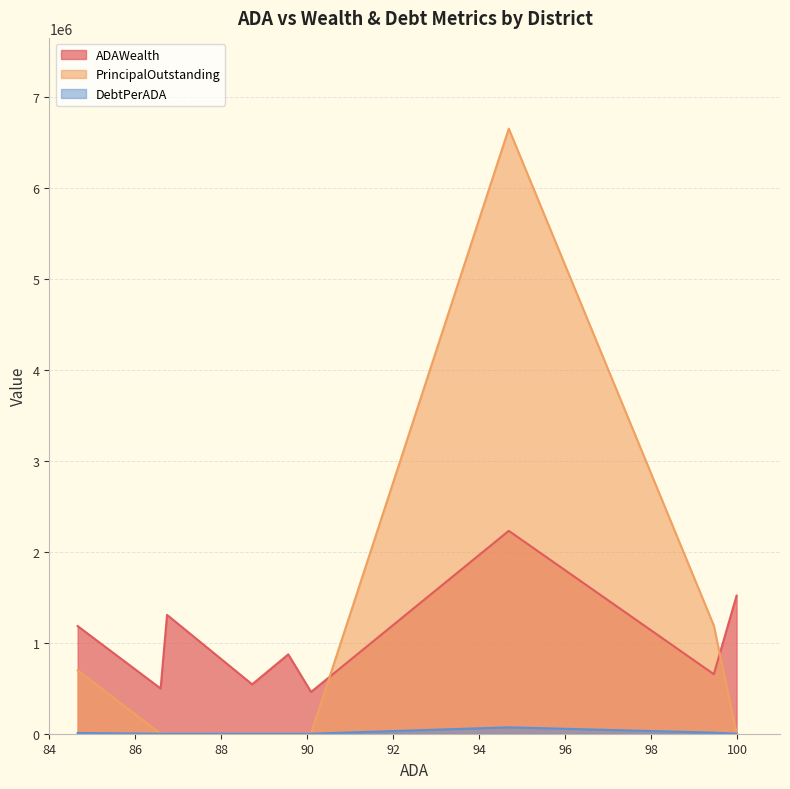

True or false: PrincipalOutstanding and DebtPerADA cross at least once.

False